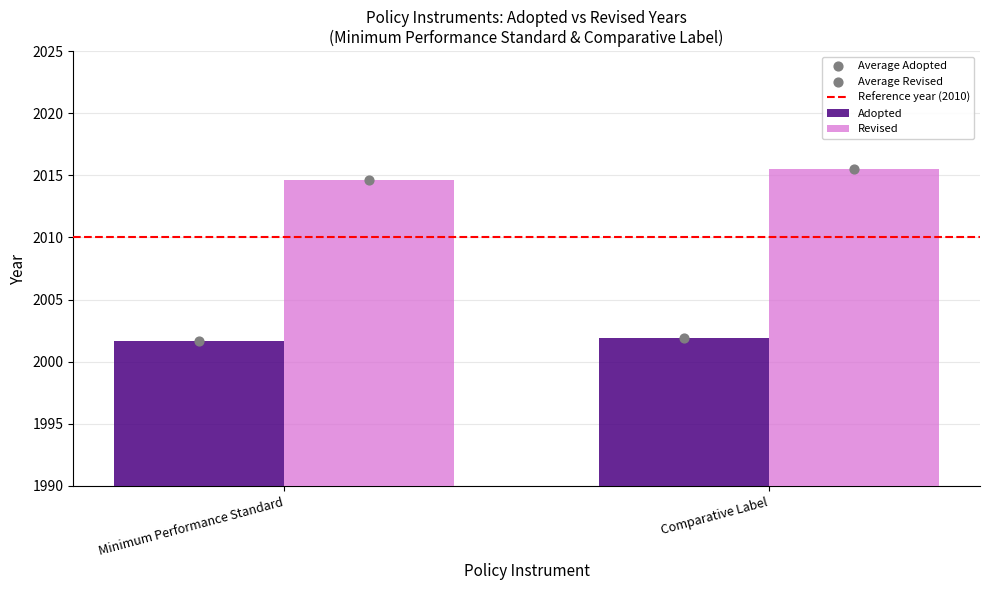

Which series reaches the minimum Y coordinate?

Adopted